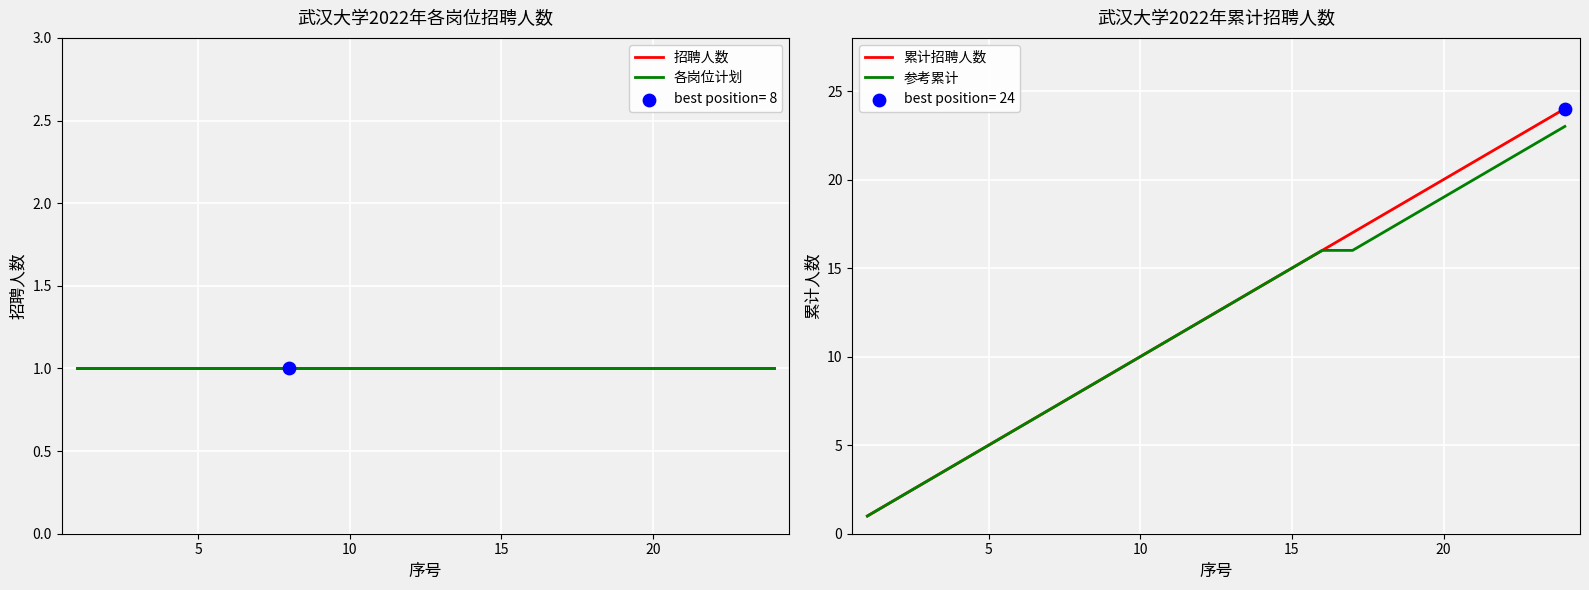

At how many categories does at least one series exceed 4?

20